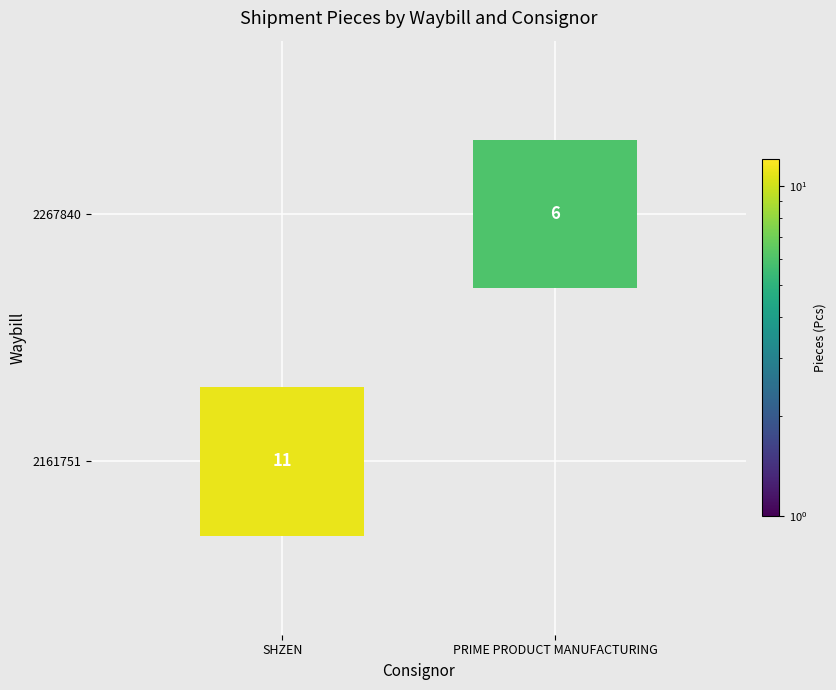

The value of SHZEN at 1 is 0. True or false?

True